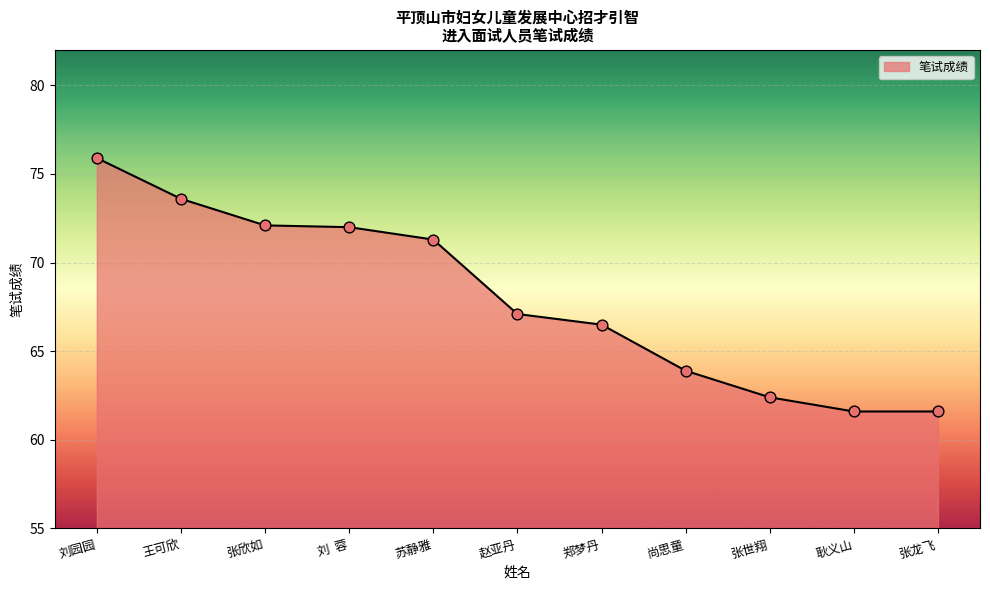

What is the change in value from 刘  蓉 to 张龙飞?

-10.4